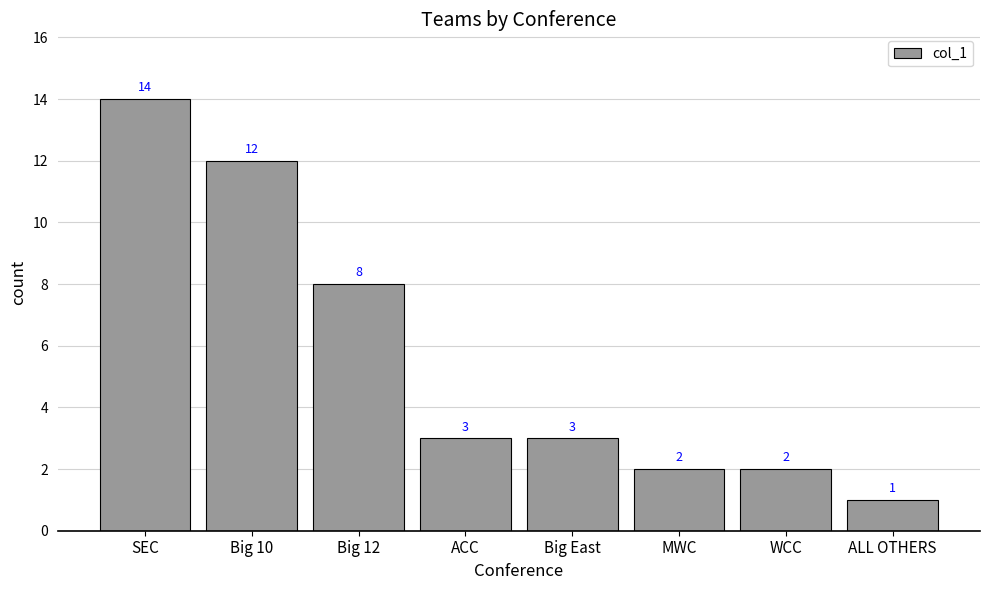

Which has a higher value, ACC or MWC?

ACC